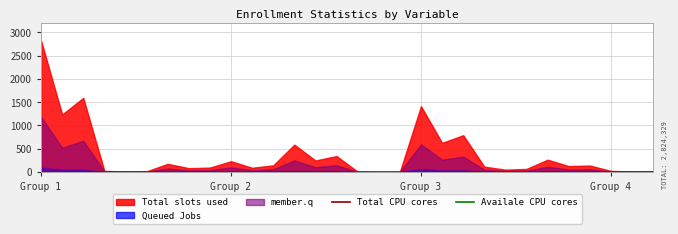

True or false: Total CPU cores and Availale CPU cores cross at least once.

False